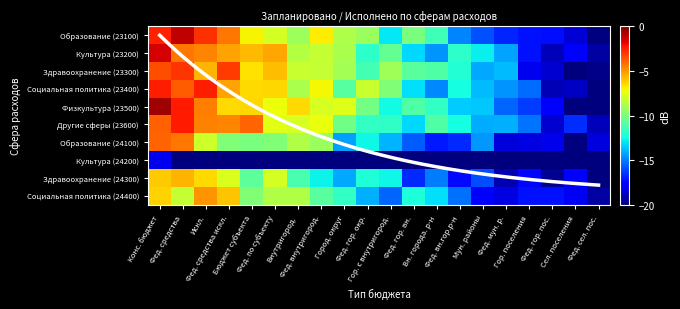

Rank the series by their maximum value, from highest to lowest.

Физкультура (23500), Образование (23100), Культура (23200), Другие сферы (23600), Социальная политика (23400), Здравоохранение (23300), Образование (24100), Социальная политика (24400), Здравоохранение (24300), Культура (24200)